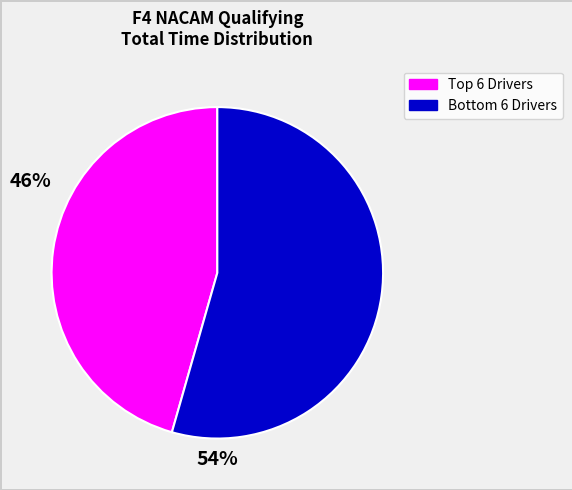

Is there any slice that represents more than half of the pie?

Yes